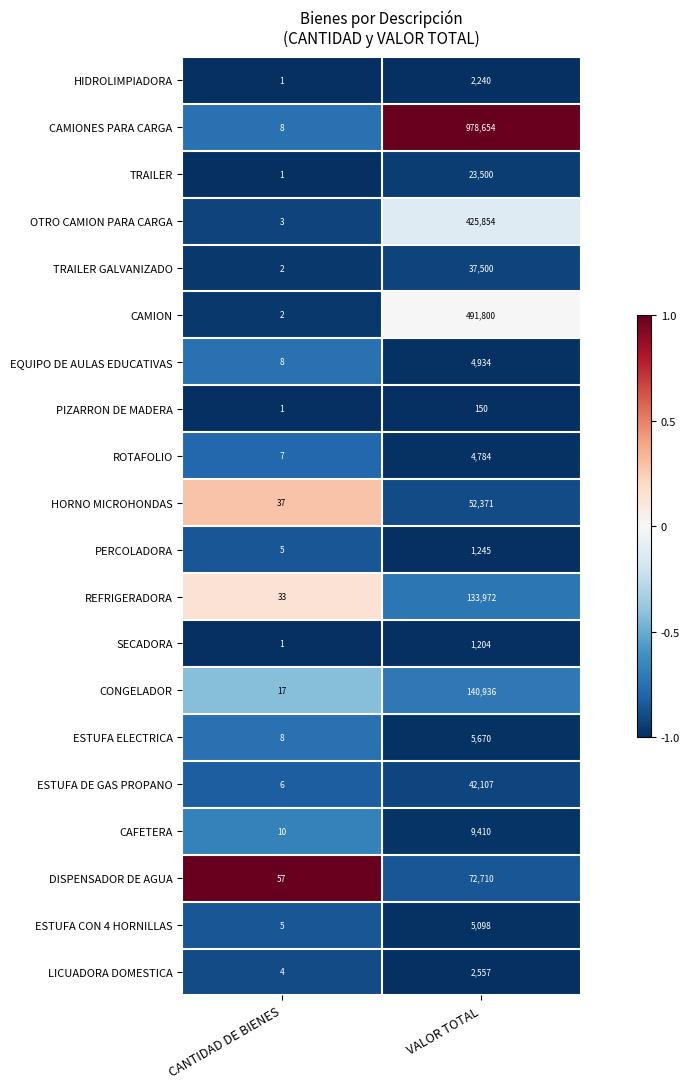

Which series has the widest spread of values?

CAMIONES PARA CARGA